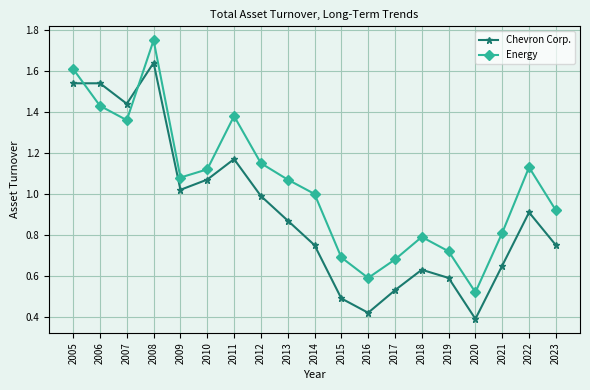

Is the value of Energy at 2012 greater than the value of Chevron Corp. at 2022?

Yes